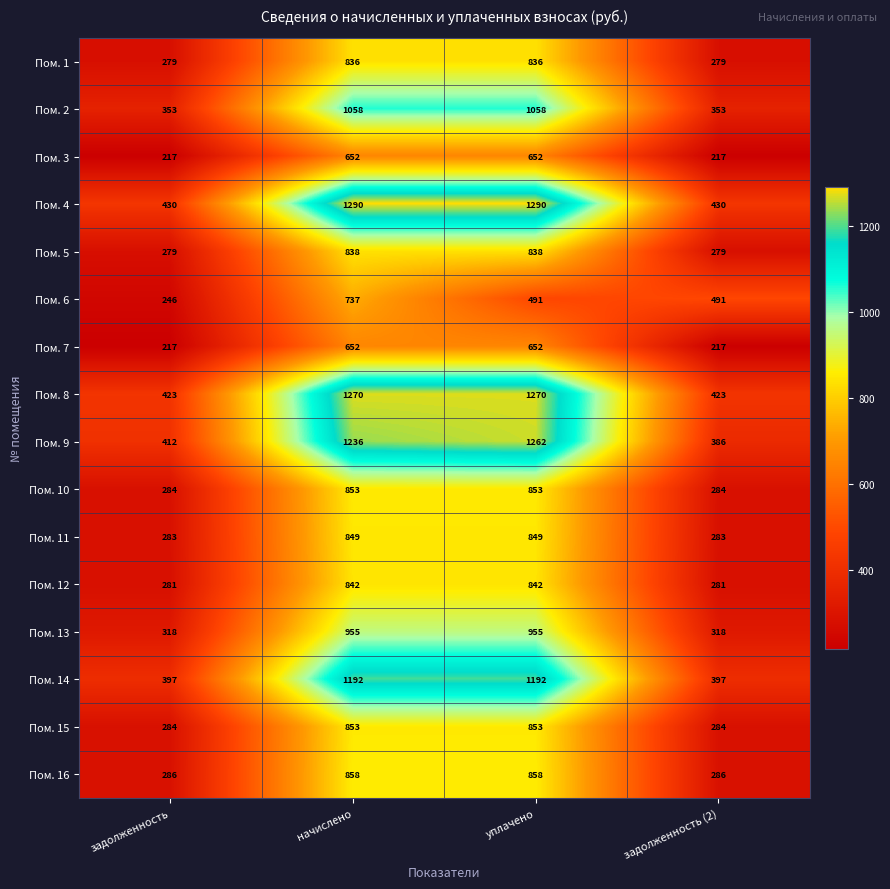

What is the total value across all series at задолженность (2)?

5208